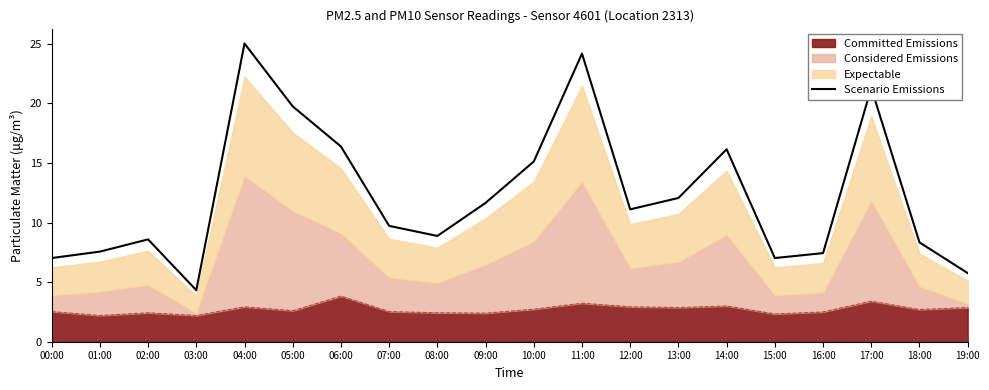

How many lines are shown in the chart?

1